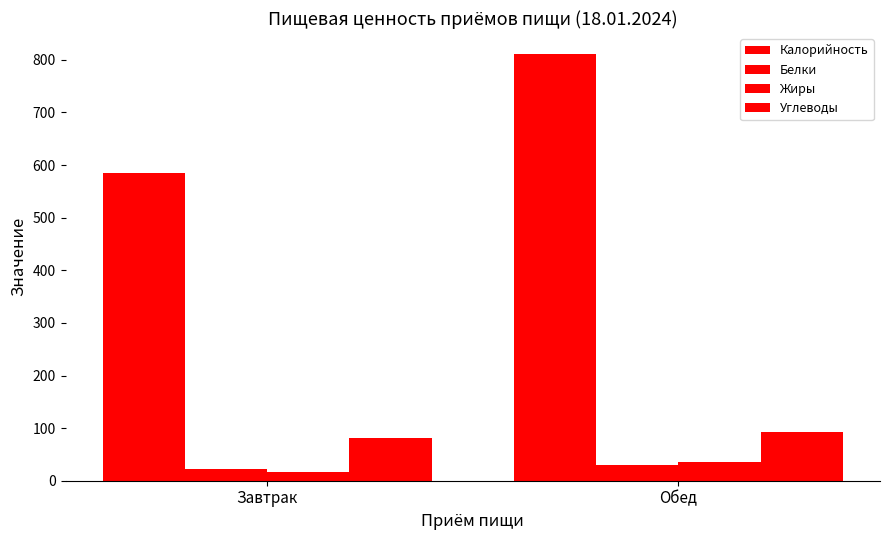

The Углеводы series shows 82.0 at Завтрак. True or false?

True